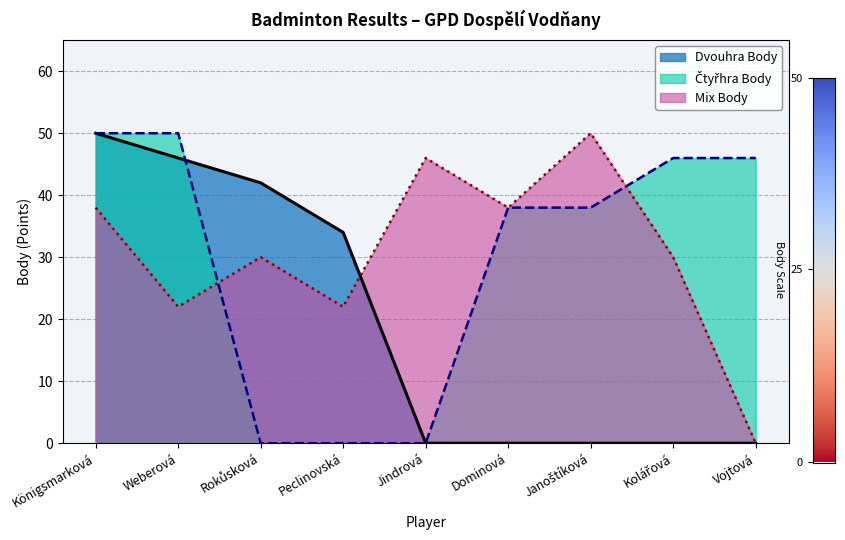

What is the sum of all Dvouhra Body values?

172